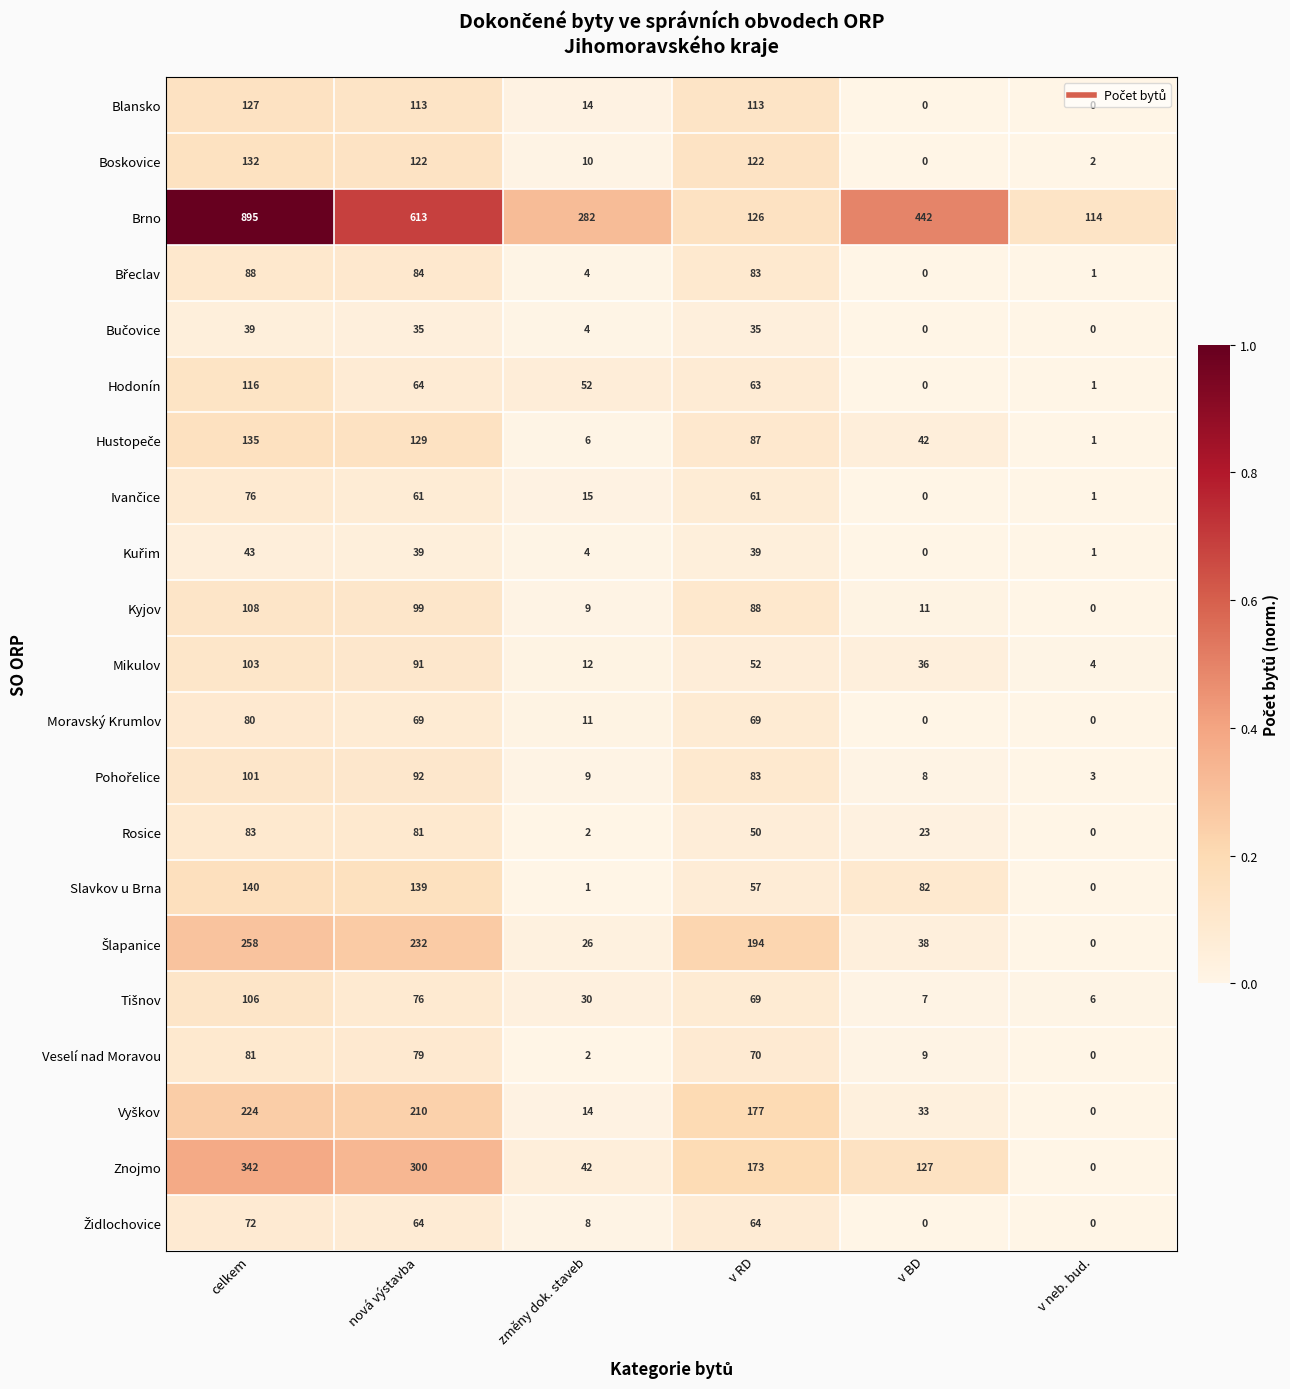

Is it true that Blansko equals 113 at v RD?

True